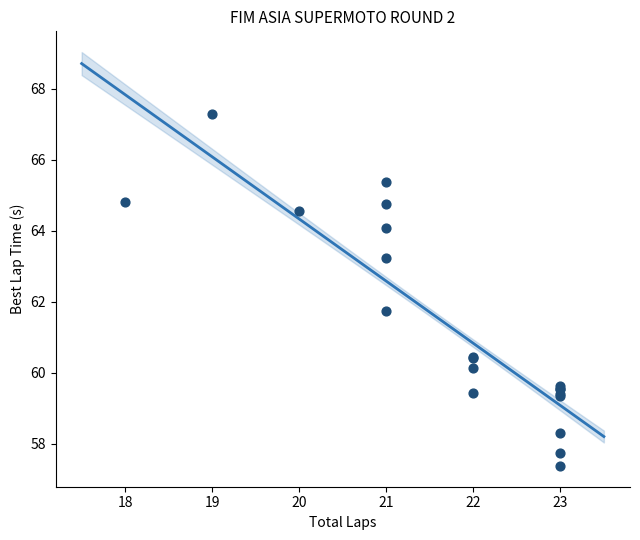

What Y value in the scatter plot is closest to 62?

61.8